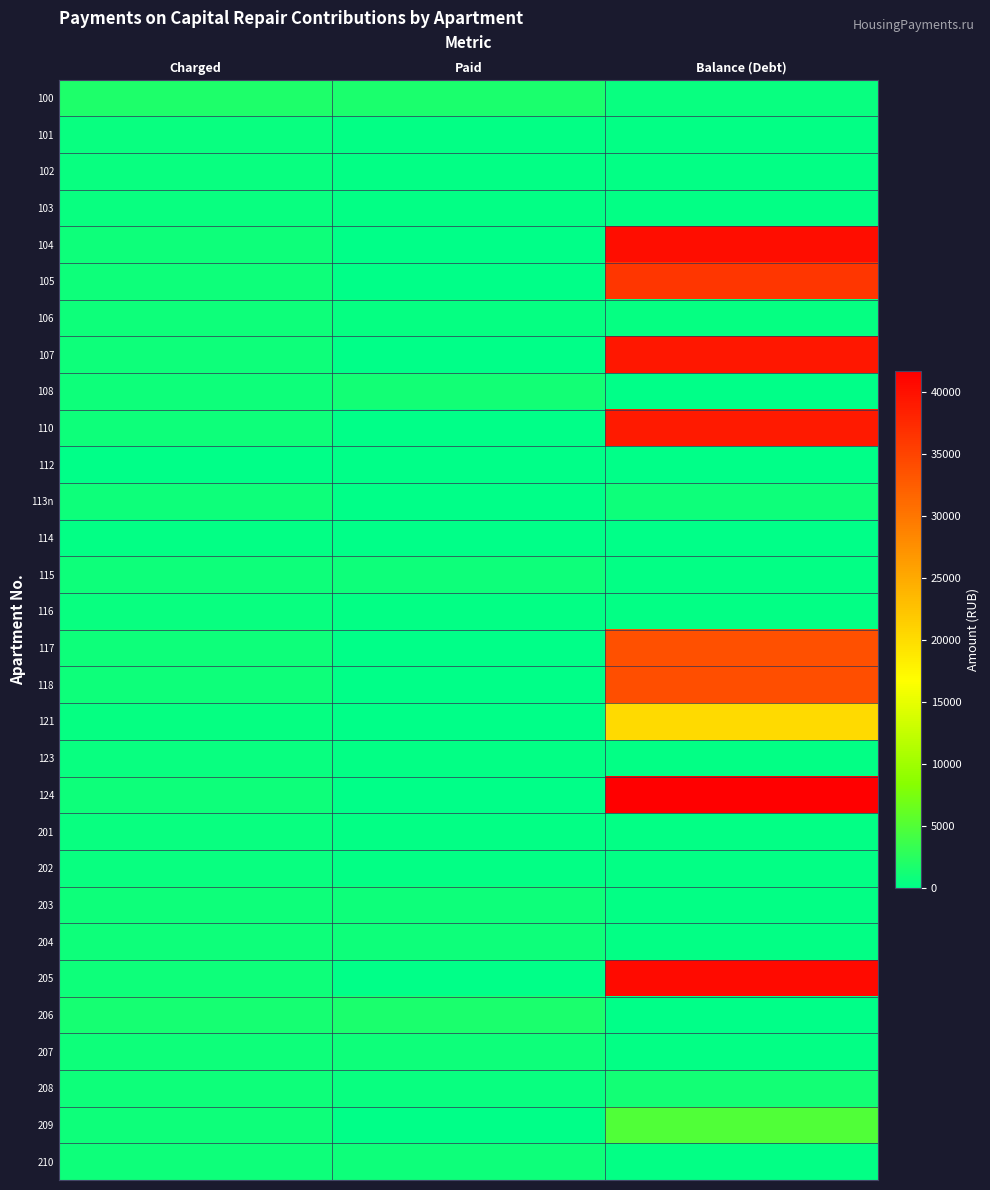

Which has a higher value, Paid or Charged?

Charged